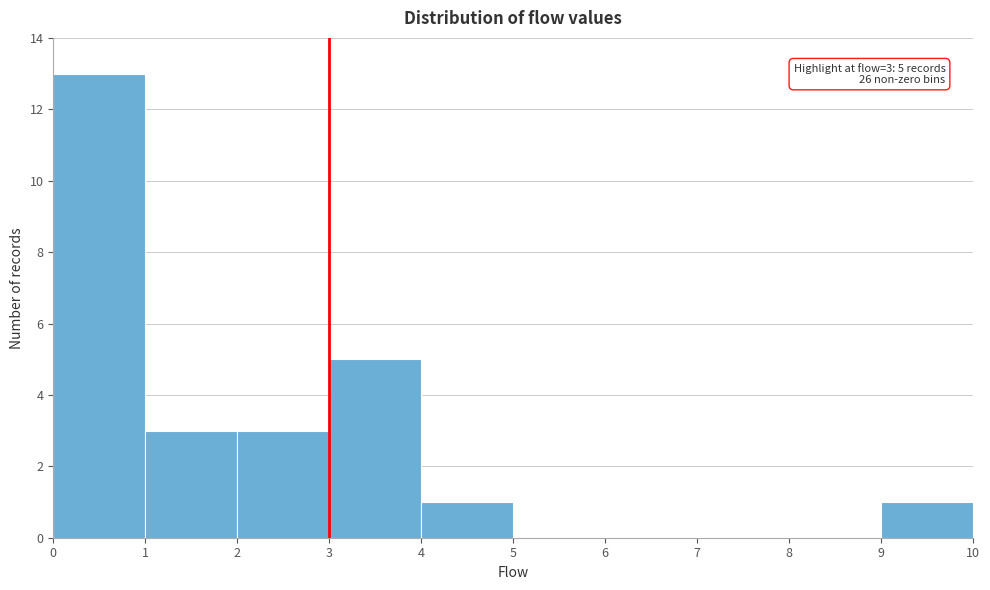

Which range on the x-axis has the tallest bar?

0 to 1